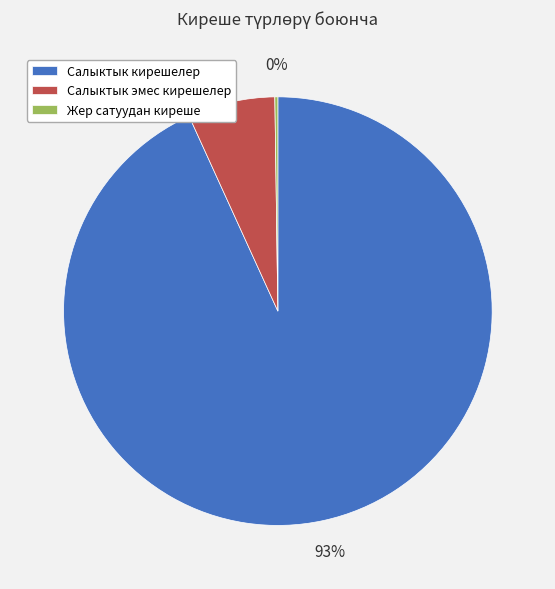

Does Салыктык кирешелер represent more than half of the total?

Yes